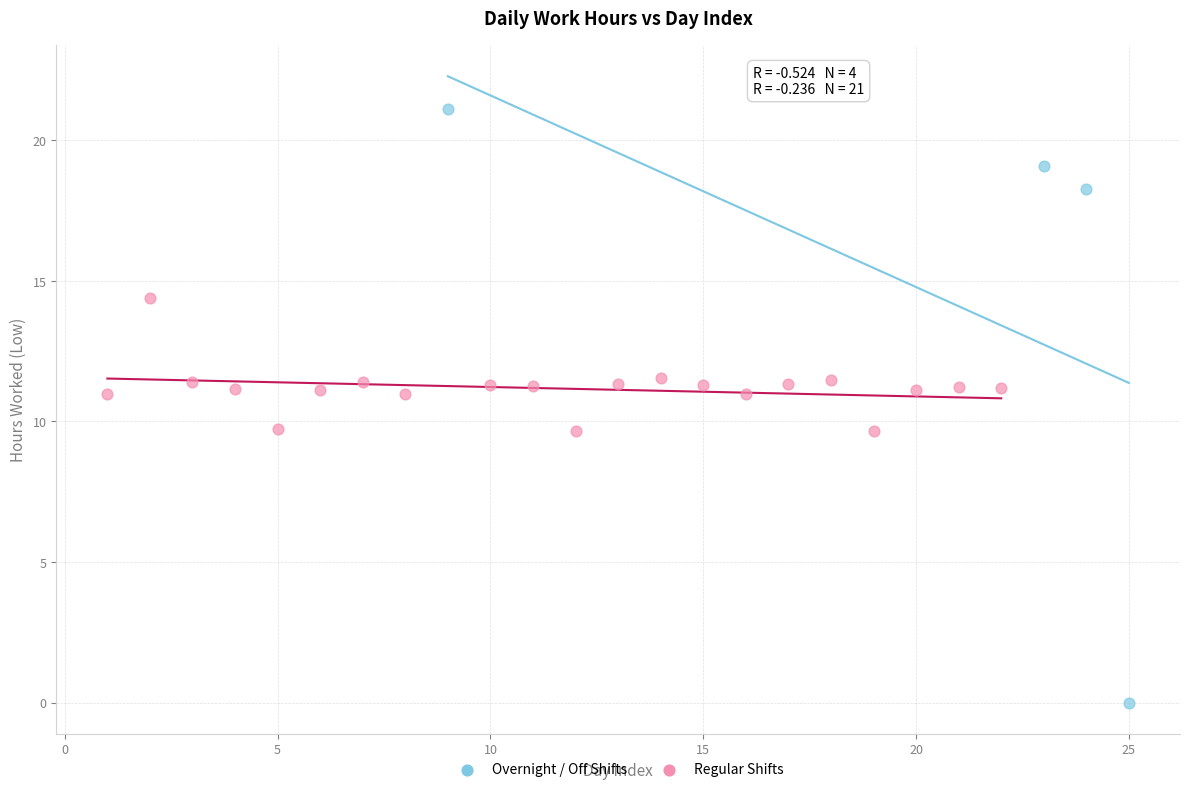

What are all the series names shown in the legend?

Overnight / Off Shifts, Regular Shifts